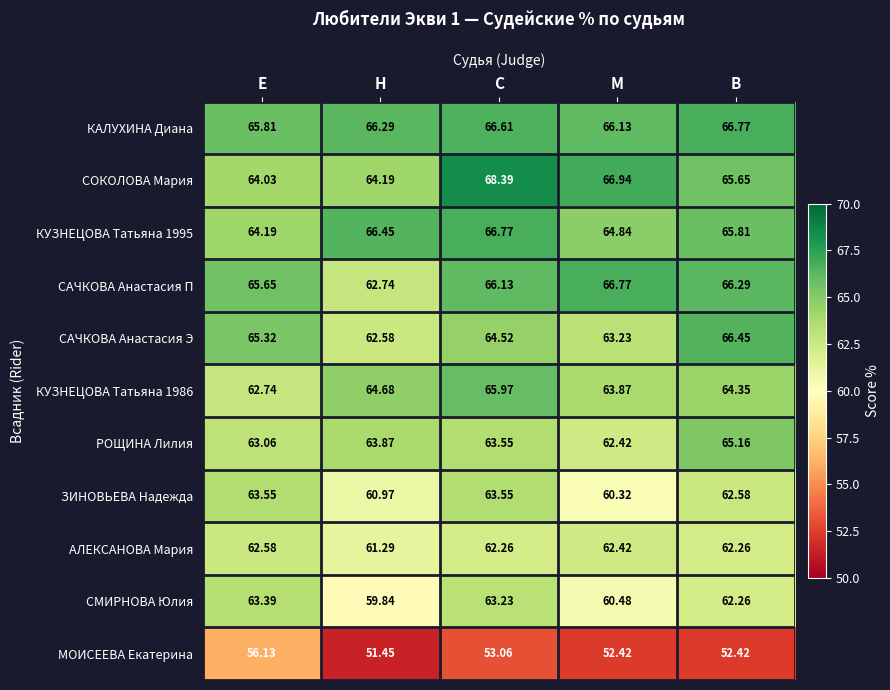

Which label corresponds to the largest value in the chart?

С